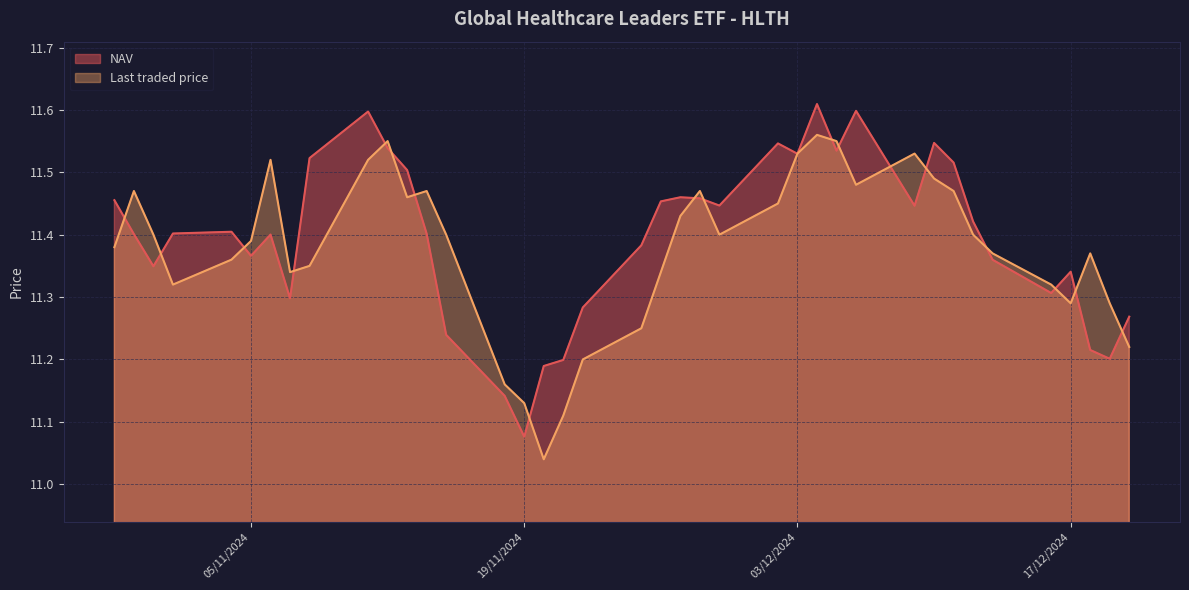

How many lines are shown in the chart?

2